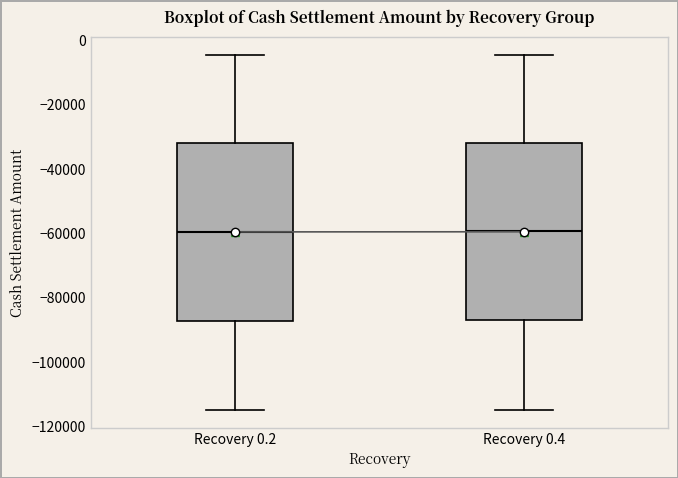

Reading left to right, read every box against the y-axis: the position of its median line, the range the box covers, and the ends of its whiskers. The values are not printed on the chart, so give them approximately, as read against the axis.

Recovery 0.2: median -60000, box -88000 to -32000, whiskers -114000 to -4000
Recovery 0.4: median -60000, box -88000 to -32000, whiskers -114000 to -4000